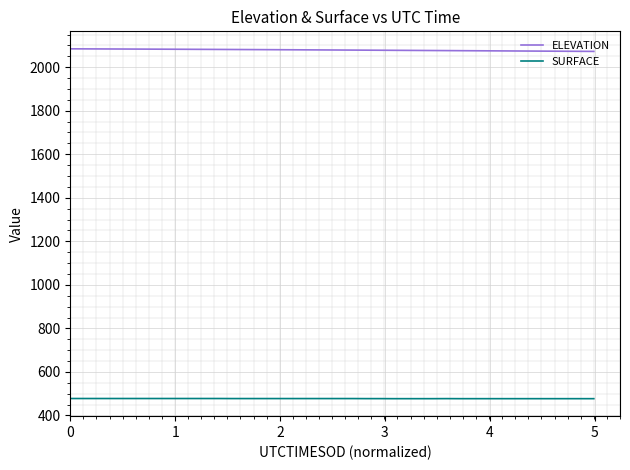

What are all the series names shown in the legend?

ELEVATION, SURFACE